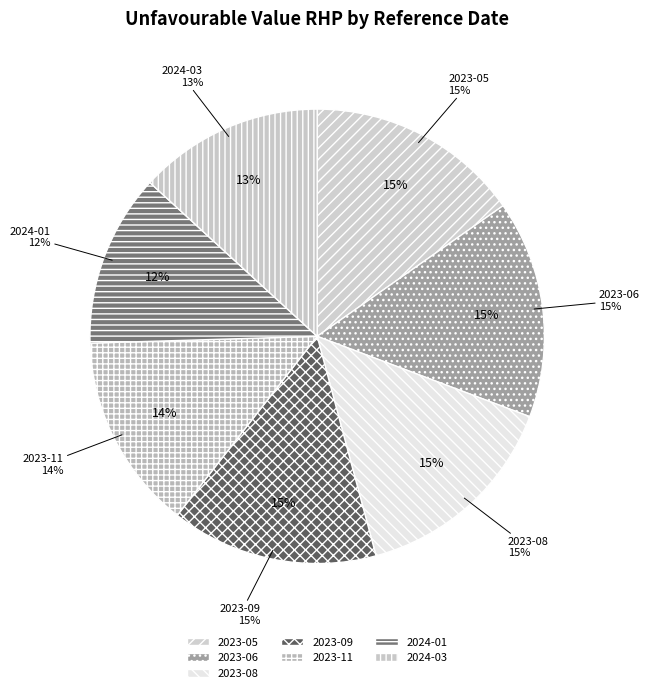

To the nearest percent, what is the difference between the largest and smallest slice percentages?

3%